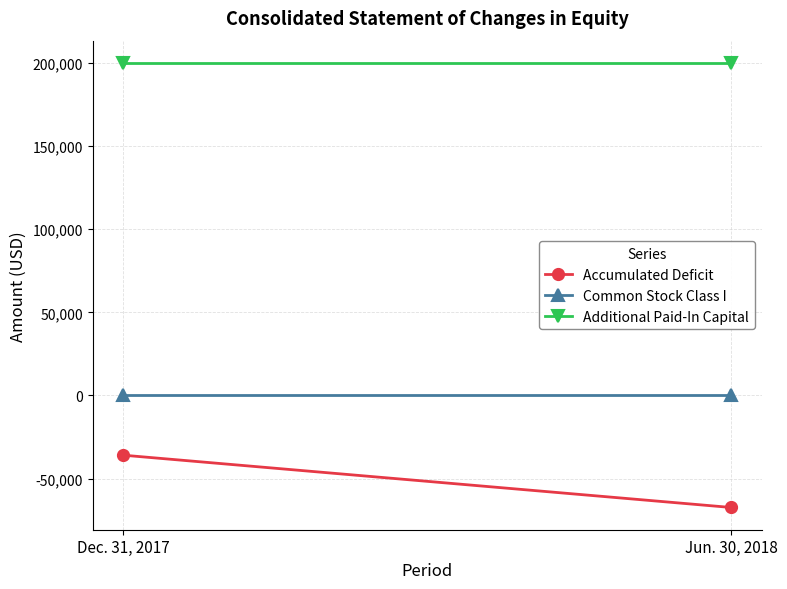

What is the sum of the Accumulated Deficit values at Dec. 31, 2017 and Jun. 30, 2018?

-103178